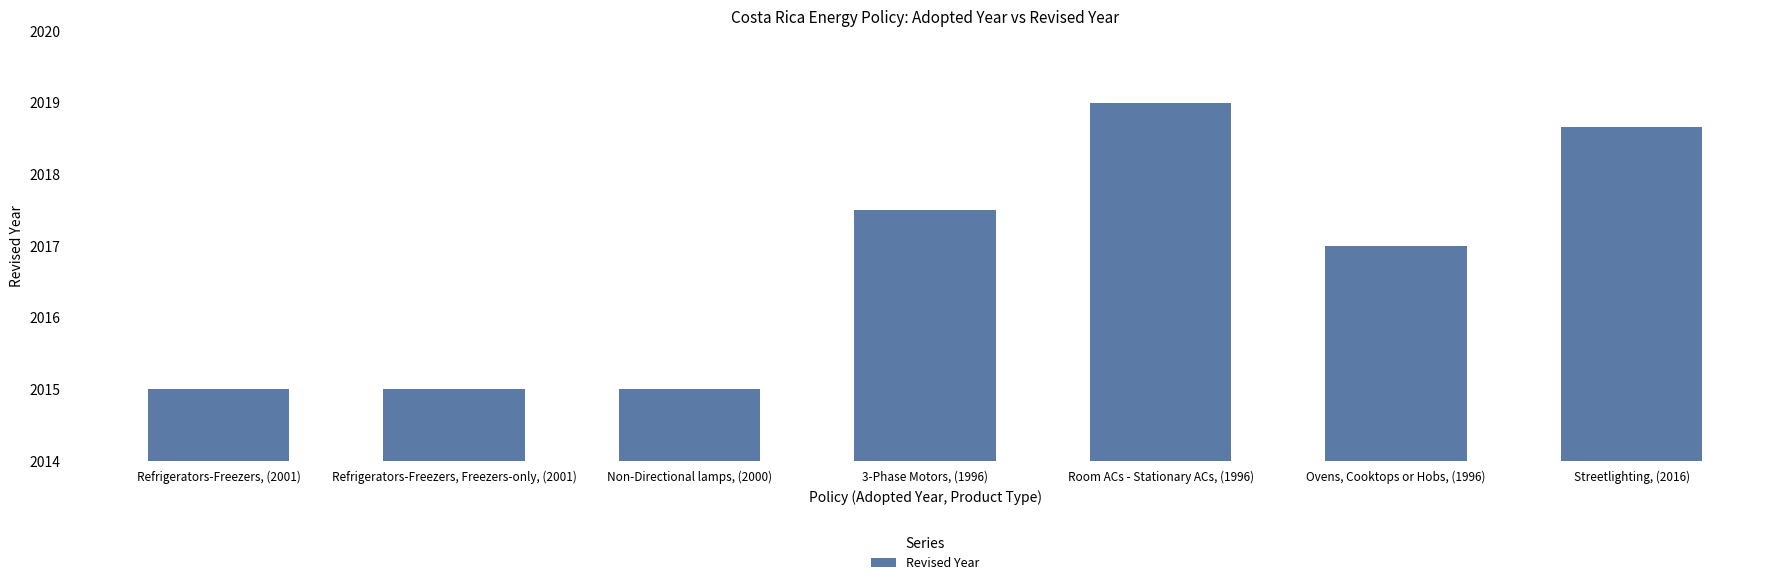

What is the label of the 2nd bar from the left?

Refrigerators-Freezers, Freezers-only, (2001)